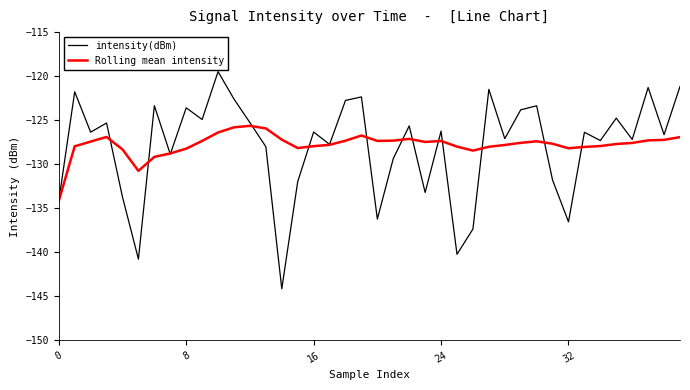

Rank the series by their maximum value, from lowest to highest.

Rolling mean intensity, intensity(dBm)